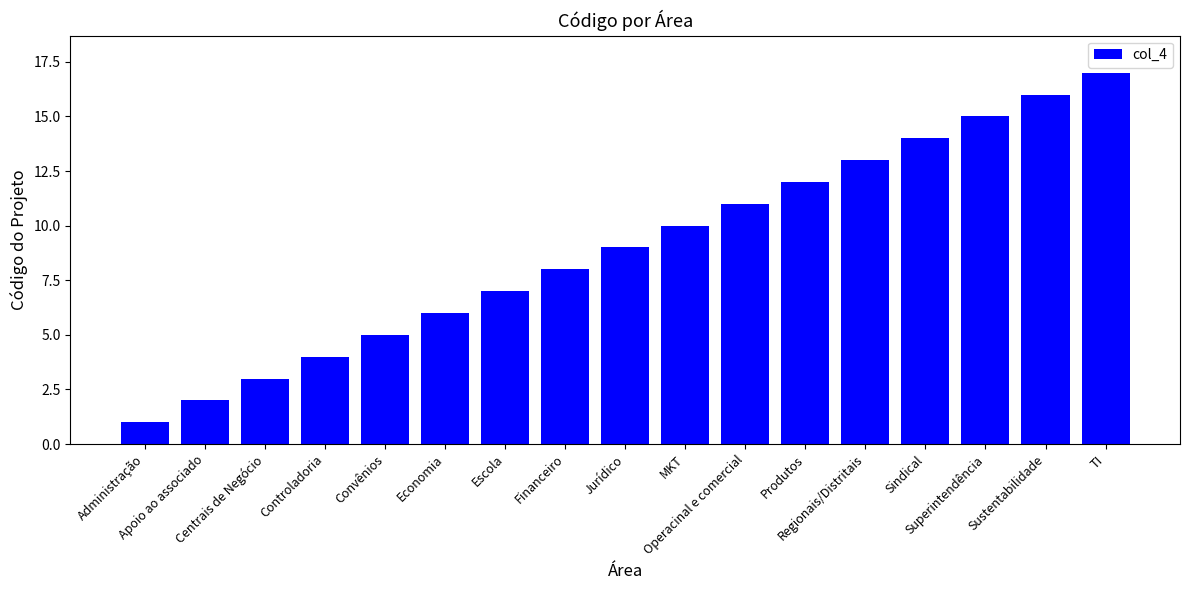

List the labels in order of value, smallest first.

Administração, Apoio ao associado, Centrais de Negócio, Controladoria, Convênios, Economia, Escola, Financeiro, Jurídico, MKT, Operacinal e comercial, Produtos, Regionais/Distritais, Sindical, Superintendência, Sustentabilidade, TI